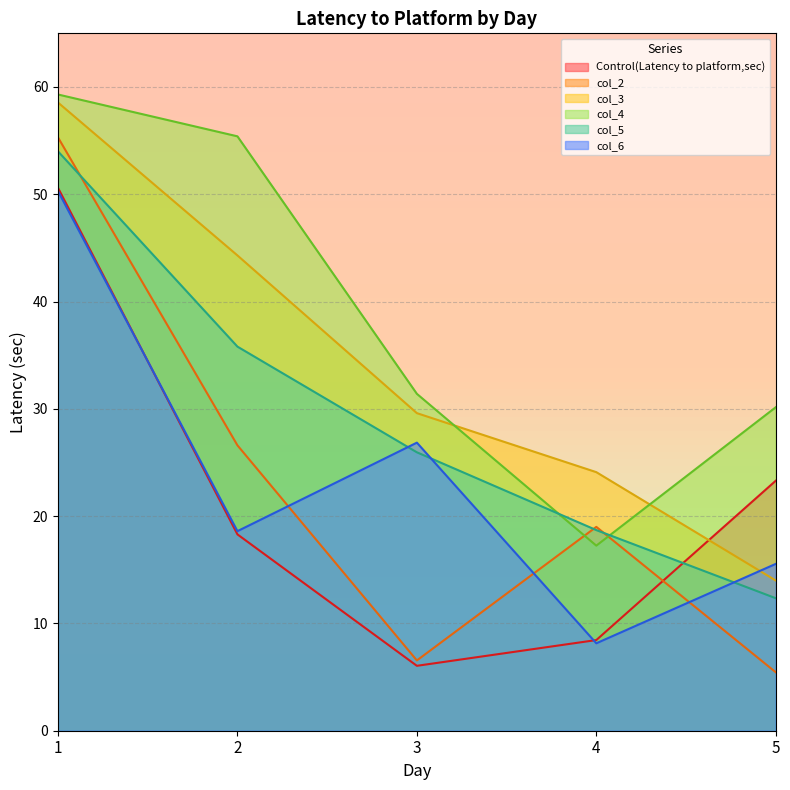

Count the number of categories in the chart.

5